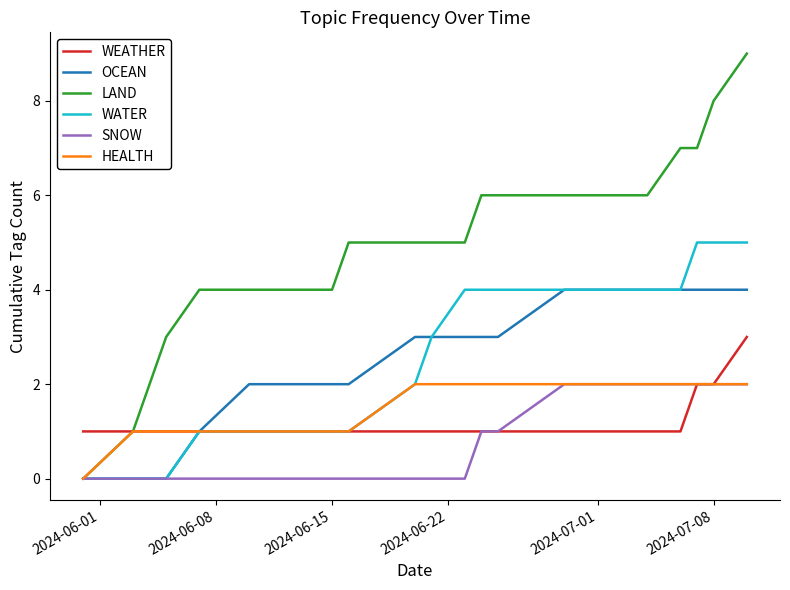

What is the greatest value displayed?

9